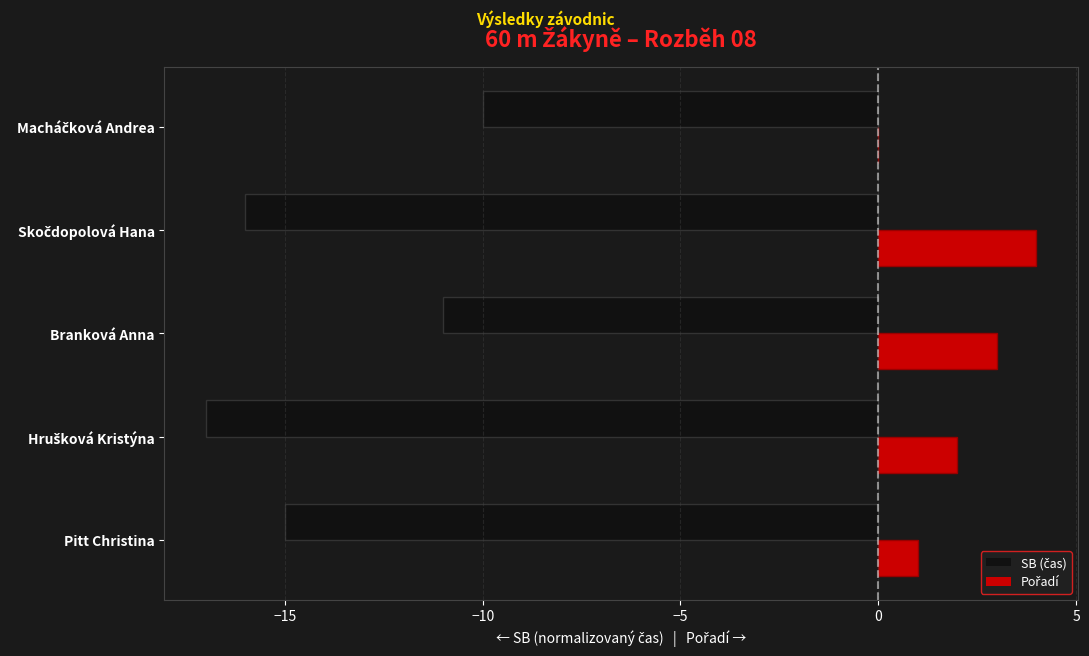

What is the total value across all series at Pitt Christina?

-14.0